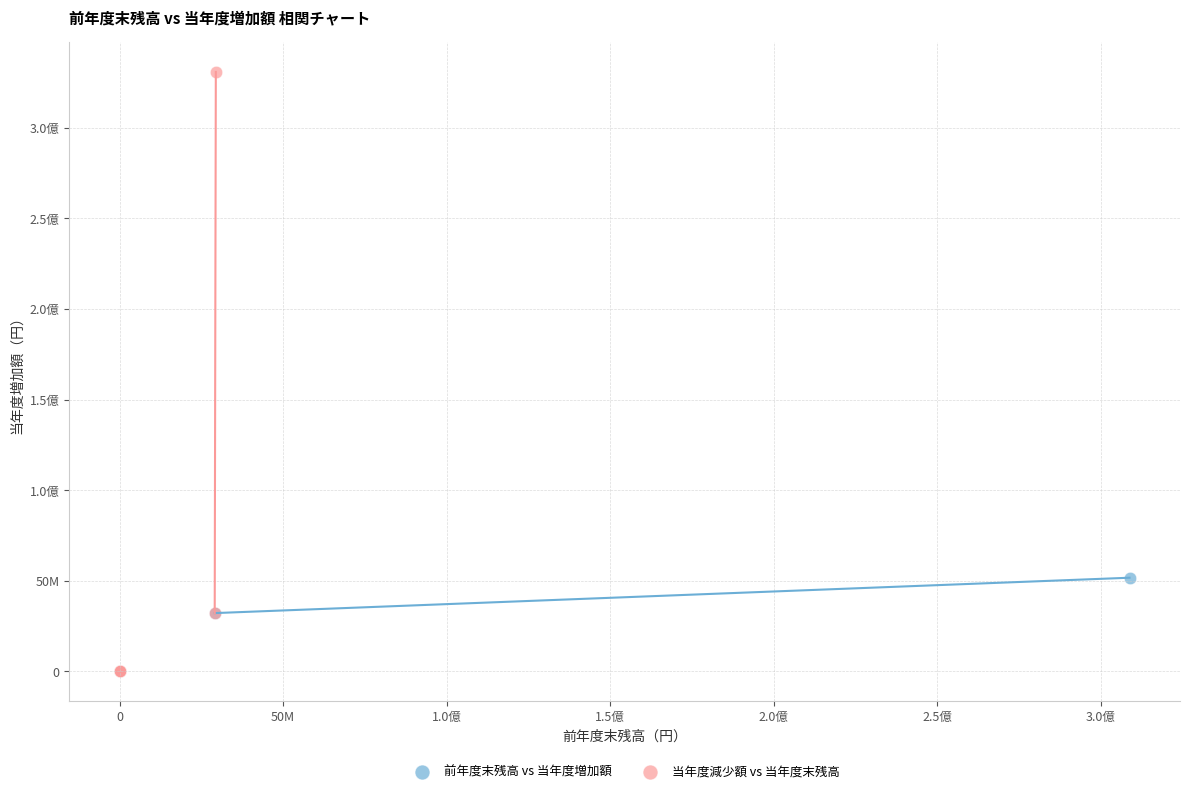

What are all the series names shown in the legend?

前年度末残高 vs 当年度増加額, 当年度減少額 vs 当年度末残高